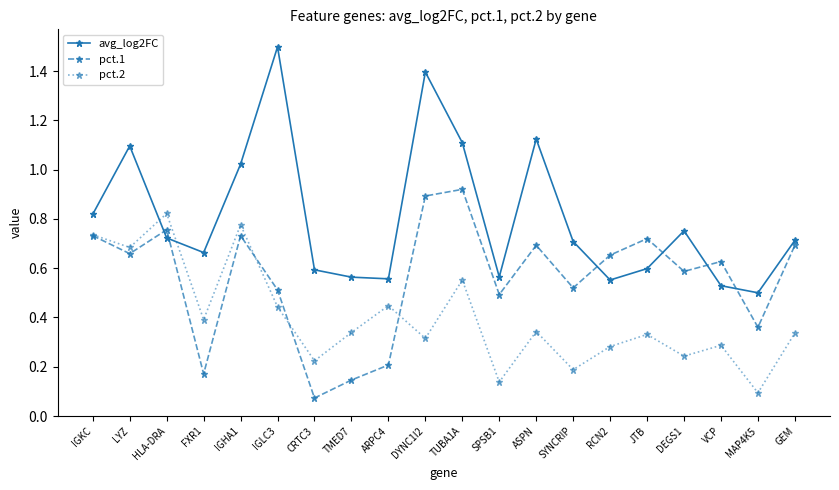

Rank the series by their maximum value, from highest to lowest.

avg_log2FC, pct.1, pct.2